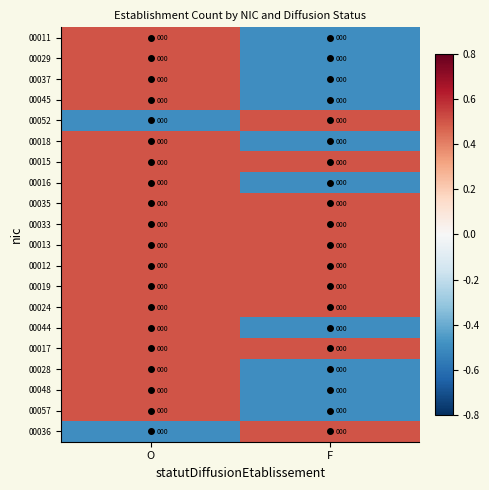

Reading right to left, list all the values displayed in this chart.

00011: F=0.0	O=0.0
00029: F=0.0	O=0.0
00037: F=0.0	O=0.0
00045: F=0.0	O=0.0
00052: F=0.0	O=0.0
00018: F=0.0	O=0.0
00015: F=0.0	O=0.0
00016: F=0.0	O=0.0
00035: F=0.0	O=0.0
00033: F=0.0	O=0.0
00013: F=0.0	O=0.0
00012: F=0.0	O=0.0
00019: F=0.0	O=0.0
00024: F=0.0	O=0.0
00044: F=0.0	O=0.0
00017: F=0.0	O=0.0
00028: F=0.0	O=0.0
00048: F=0.0	O=0.0
00057: F=0.0	O=0.0
00036: F=0.0	O=0.0